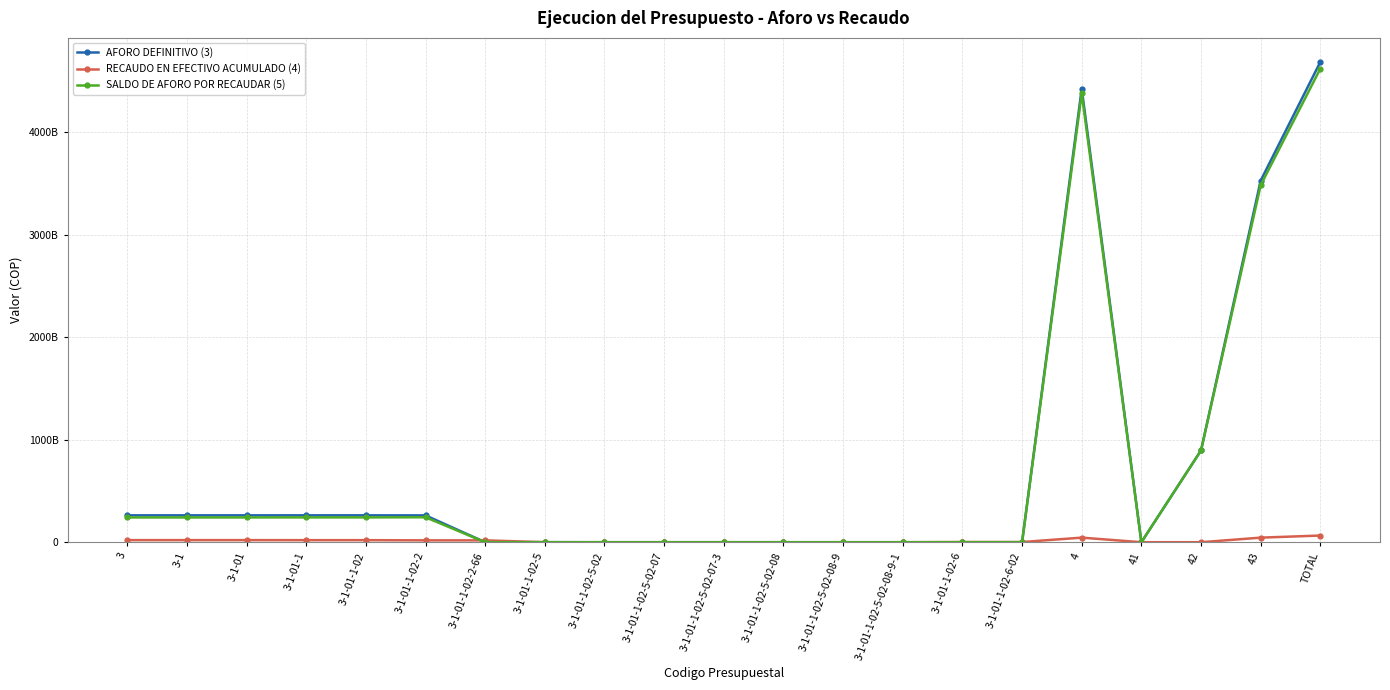

Which series has the largest total across all categories?

AFORO DEFINITIVO (3)